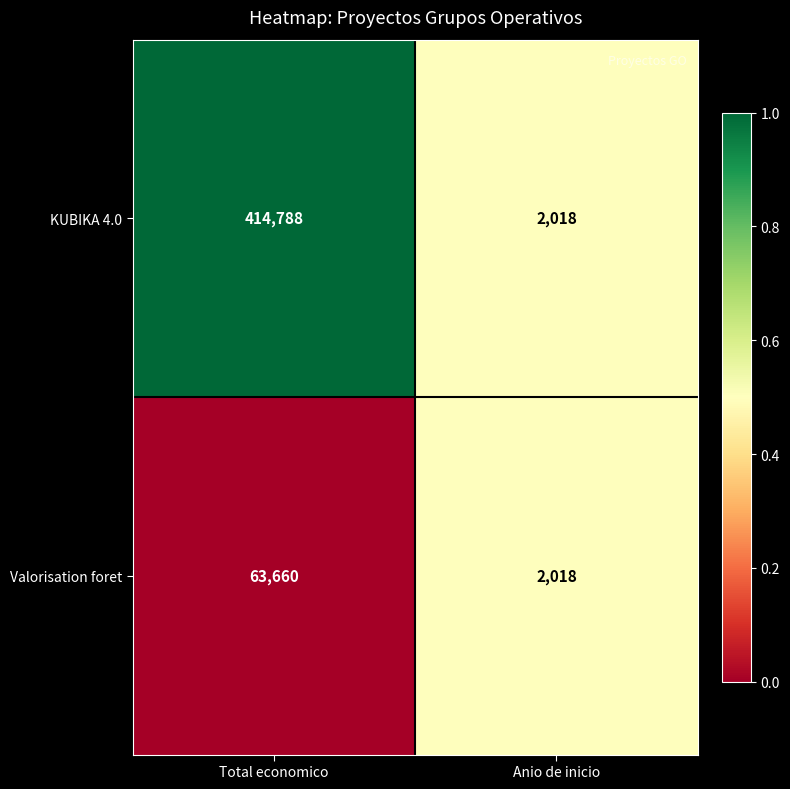

Reading right to left, transcribe all the data shown in this chart.

KUBIKA 4.0: Anio de inicio=2018	Total economico=414788
Valorisation foret: Anio de inicio=2018	Total economico=63660